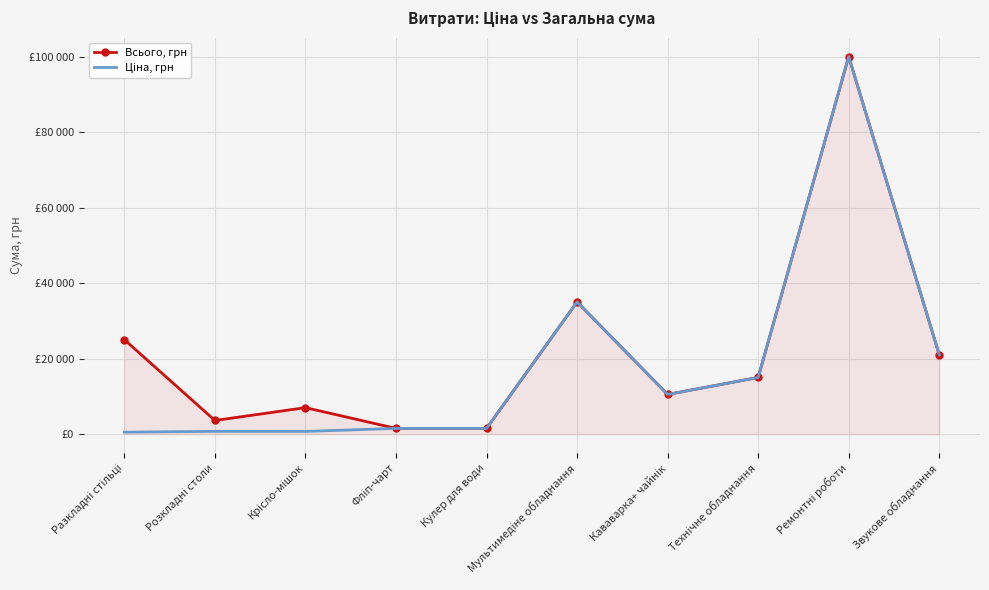

List the series in order of their peak value, lowest first.

Всього, грн, Ціна, грн